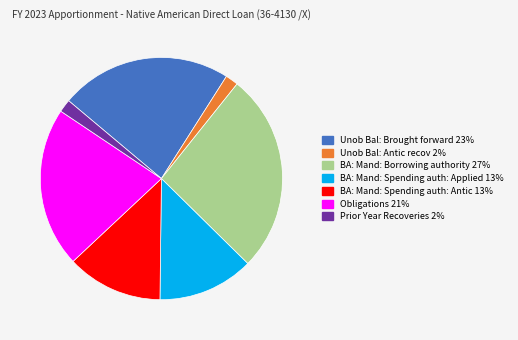

Do BA: Mand: Spending auth: Applied and Unob Bal: Brought forward together represent more than half of the pie?

No